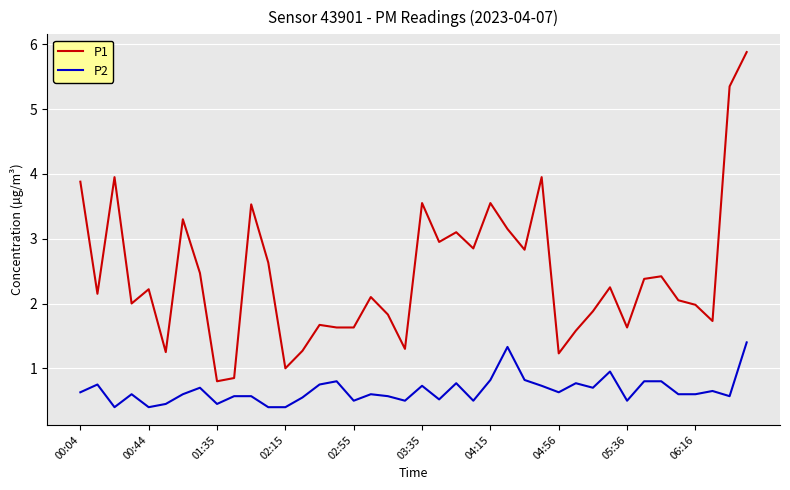

True or false: P2 and P1 cross at least once.

False